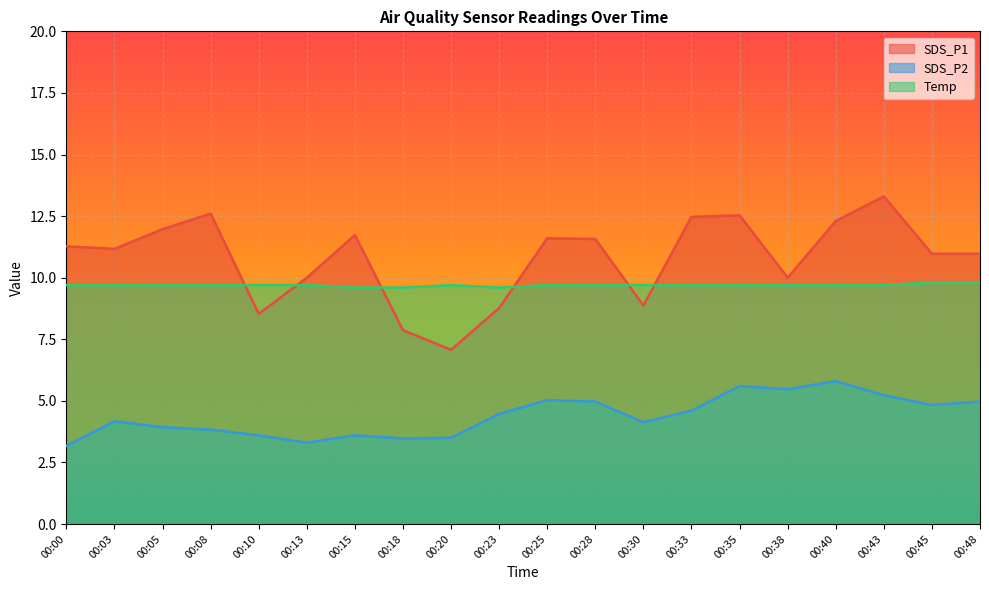

List the labels in order of Temp value, smallest first.

00:15, 00:18, 00:23, 00:00, 00:03, 00:05, 00:08, 00:10, 00:13, 00:20, 00:25, 00:28, 00:30, 00:33, 00:35, 00:38, 00:40, 00:43, 00:45, 00:48